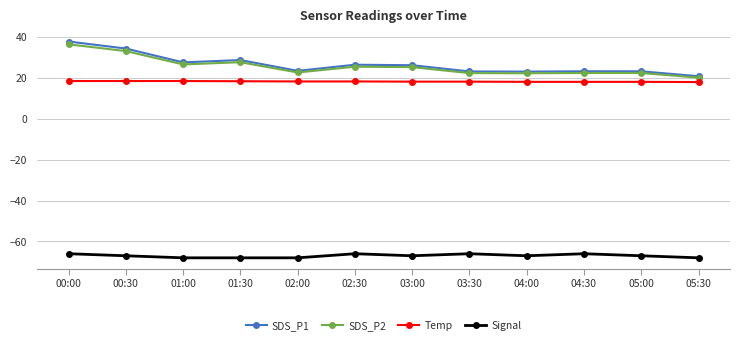

Is this an area chart (filled region under the line)?

No